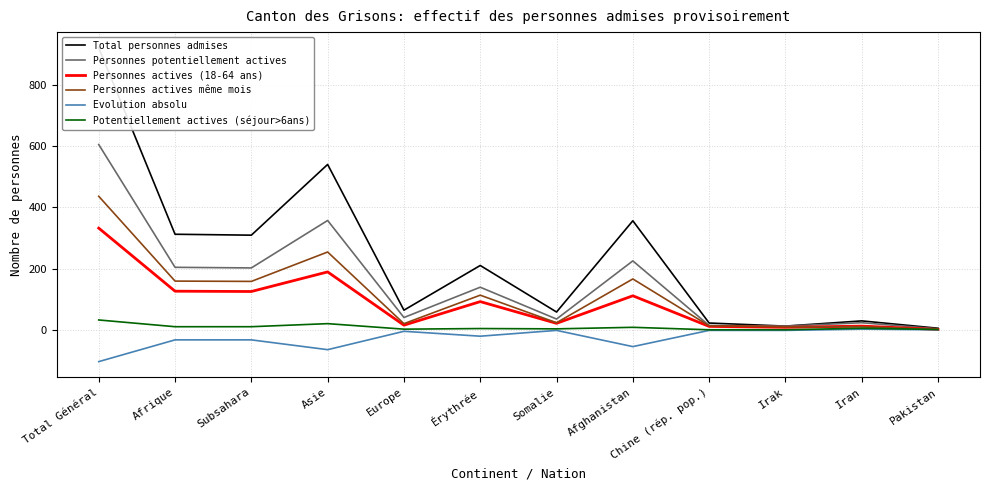

What is the maximum value for Personnes actives (18-64 ans)?

332